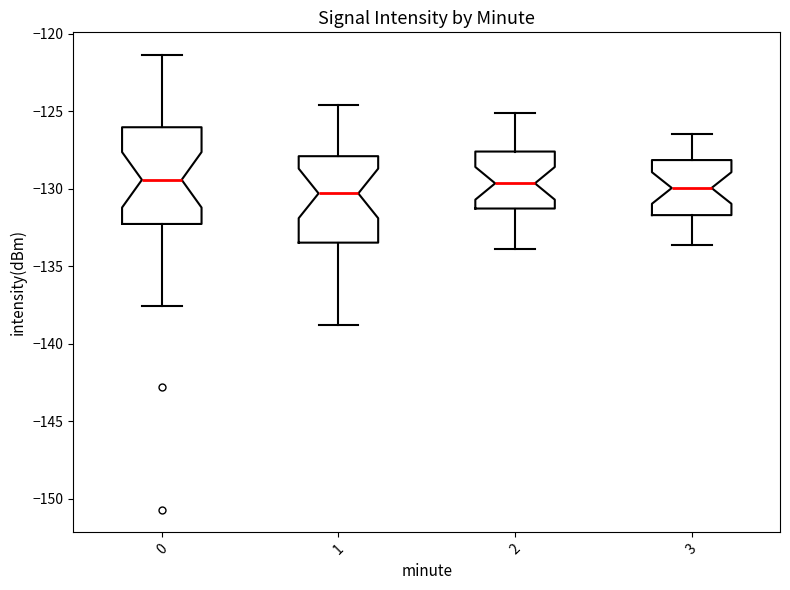

Which box is the tallest, from its lower edge to its upper edge?

0